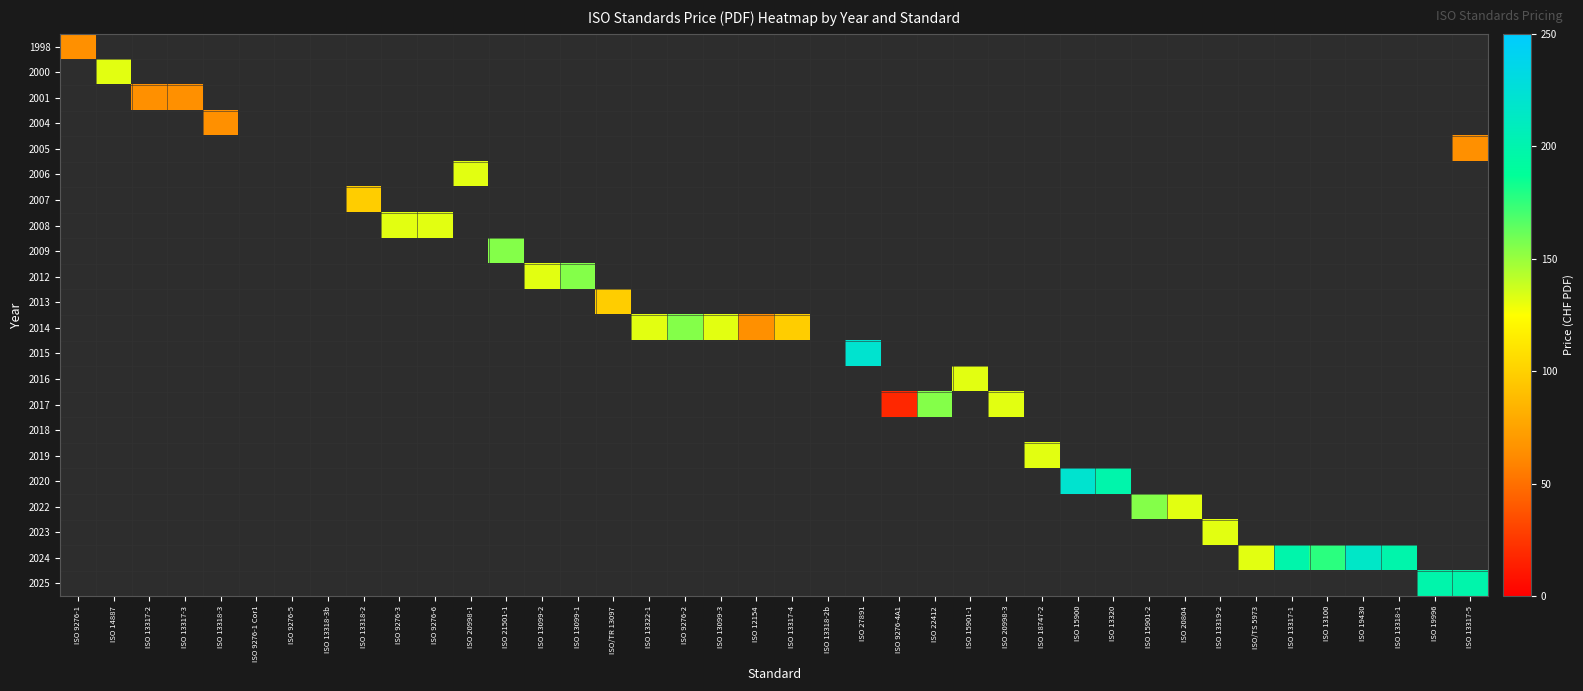

What is the greatest value displayed?

221.0